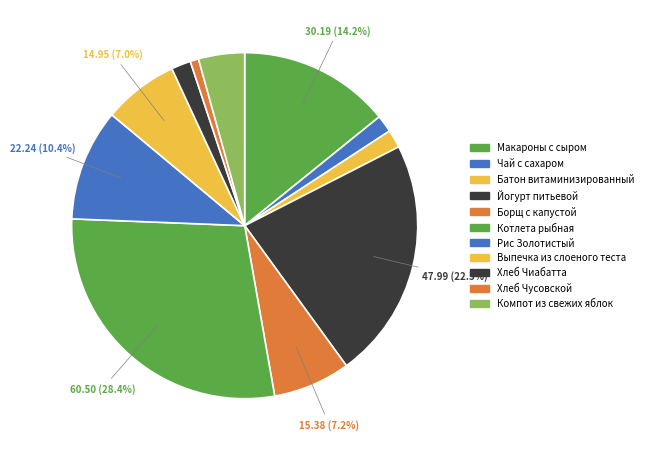

Rank the categories by value from lowest to highest.

Хлеб Чусовской, Чай с сахаром, Батон витаминизированный, Хлеб Чиабатта, Компот из свежих яблок, Выпечка из слоеного теста, Борщ с капустой, Рис Золотистый, Макароны с сыром, Йогурт питьевой, Котлета рыбная